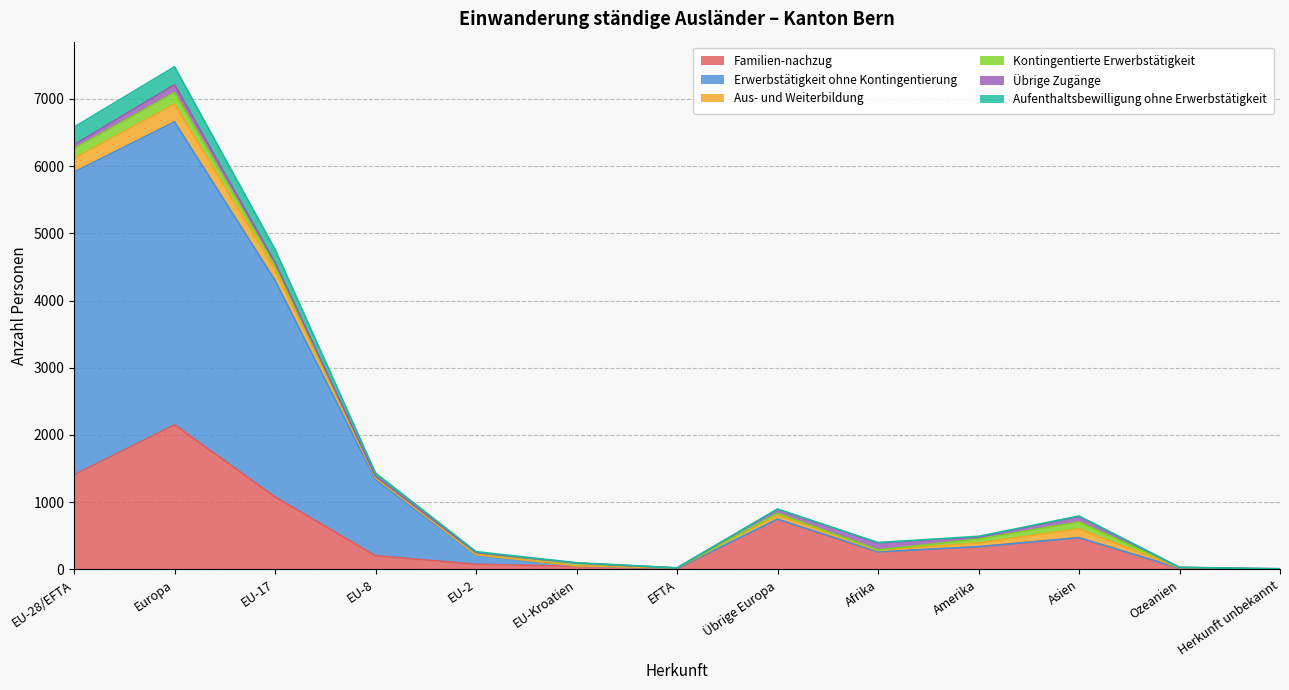

What is the label of the 2nd point from the right?

Ozeanien